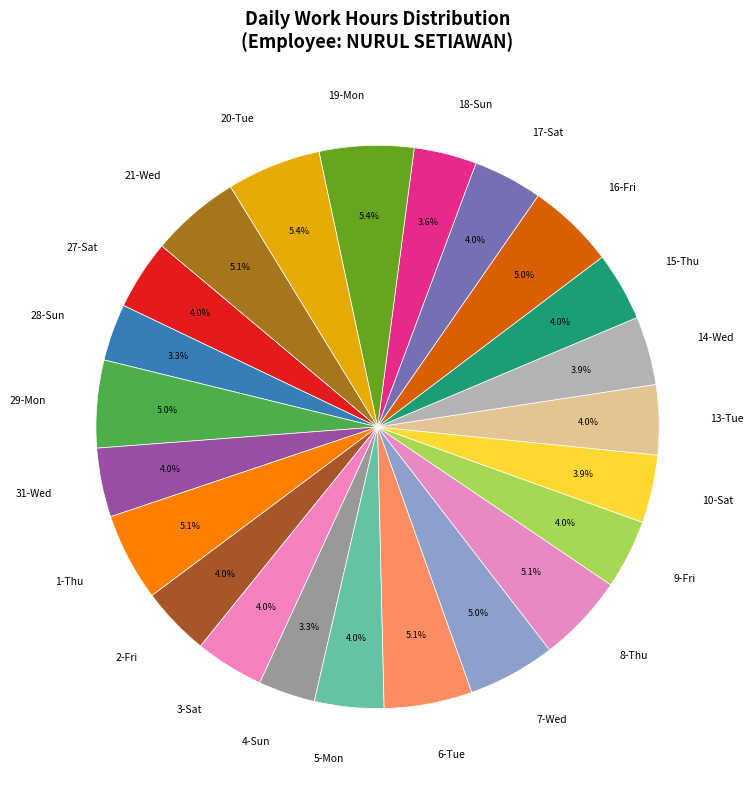

How many slices are in this pie chart?

23